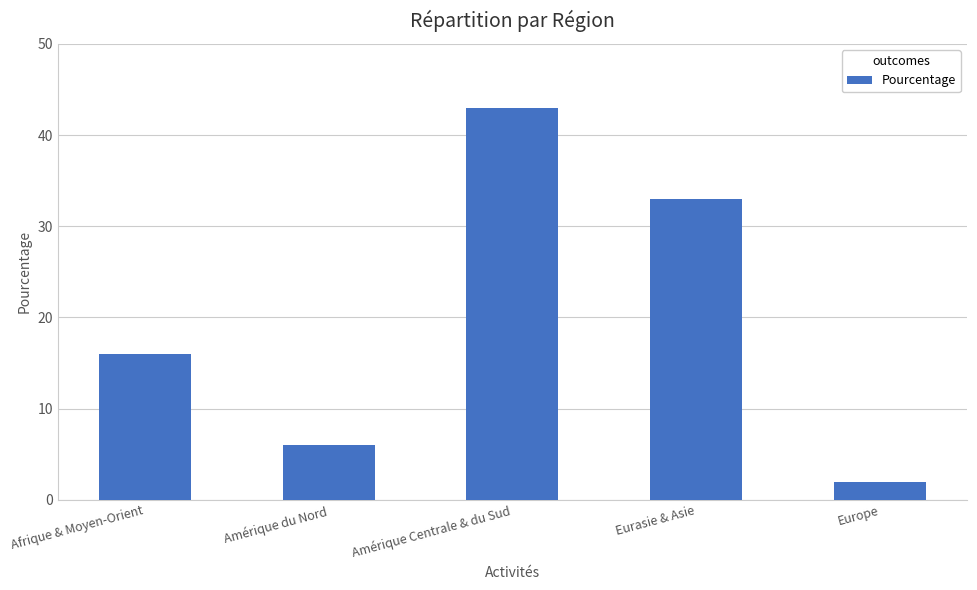

Rank the categories by value from lowest to highest.

Europe, Amérique du Nord, Afrique & Moyen-Orient, Eurasie & Asie, Amérique Centrale & du Sud